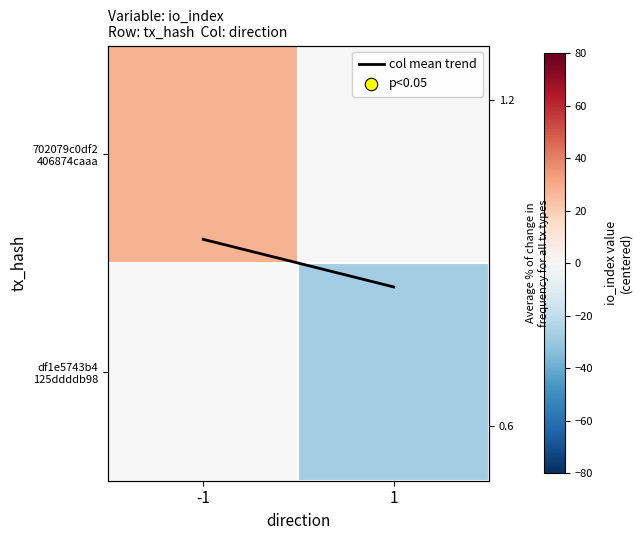

Between -1 and 1, which is larger?

1